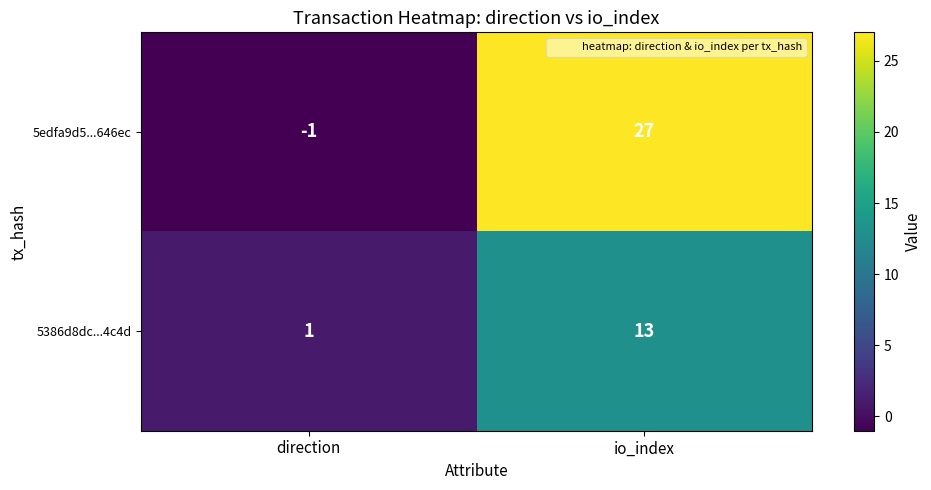

The 5386d8dc...4c4d series shows 6 at io_index. True or false?

False